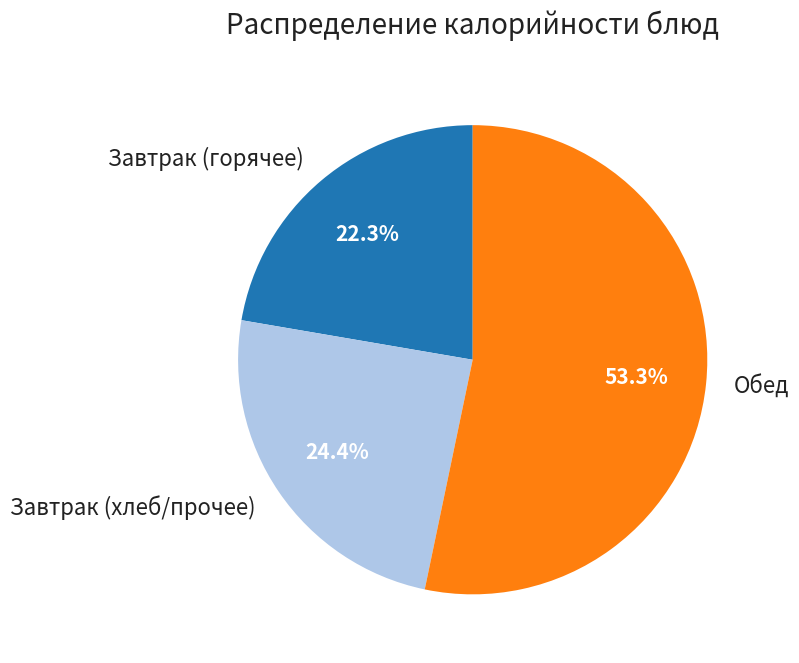

What is the smallest slice in the pie chart?

Завтрак (горячее)